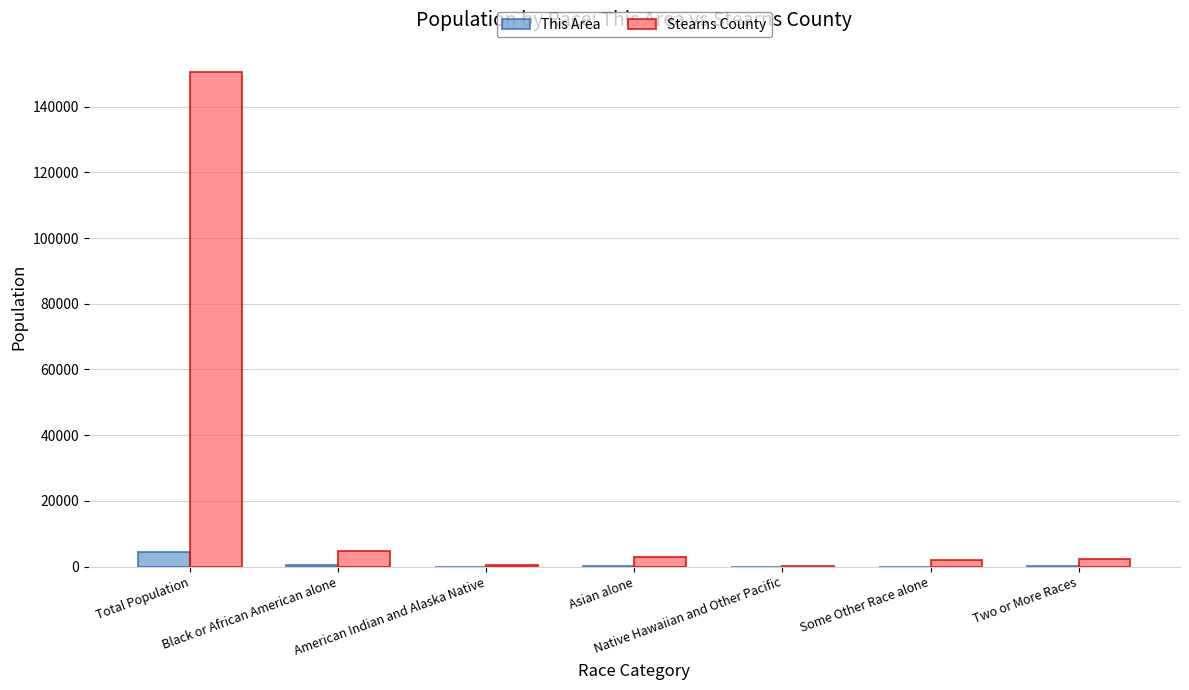

Which series has the largest total across all categories?

Stearns County